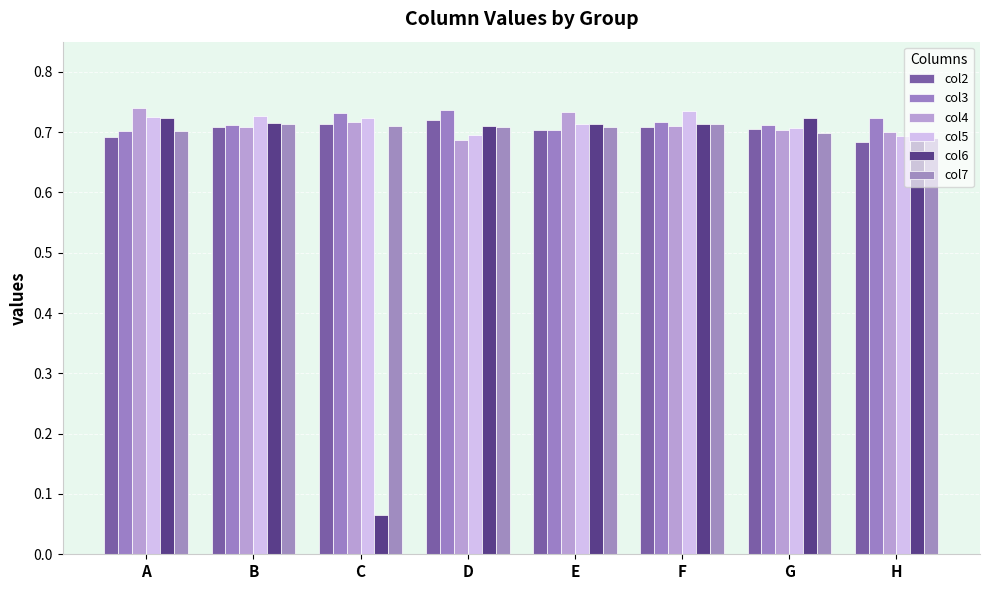

What is the smallest value displayed?

0.1